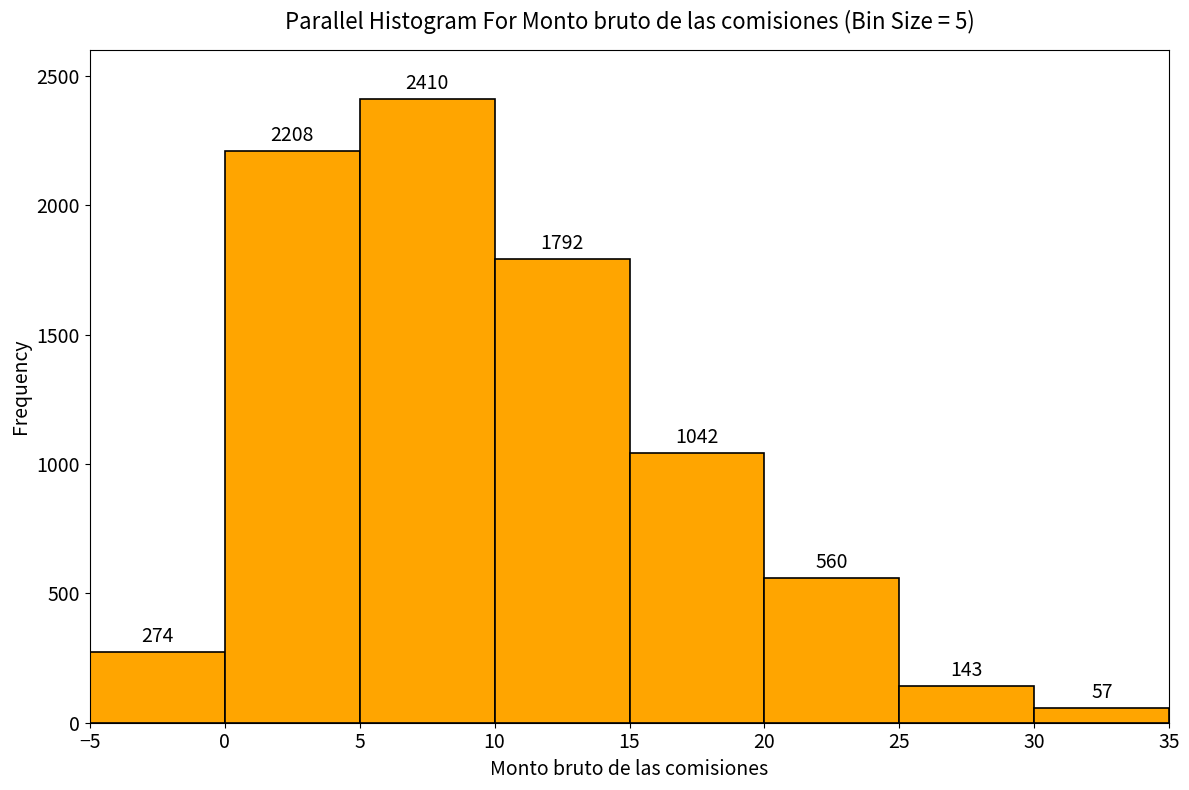

Reading left to right, transcribe this chart: for each bar, give the range it covers on the x-axis and its height.

-5 to 0: 274
0 to 5: 2208
5 to 10: 2410
10 to 15: 1792
15 to 20: 1042
20 to 25: 560
25 to 30: 143
30 to 35: 57